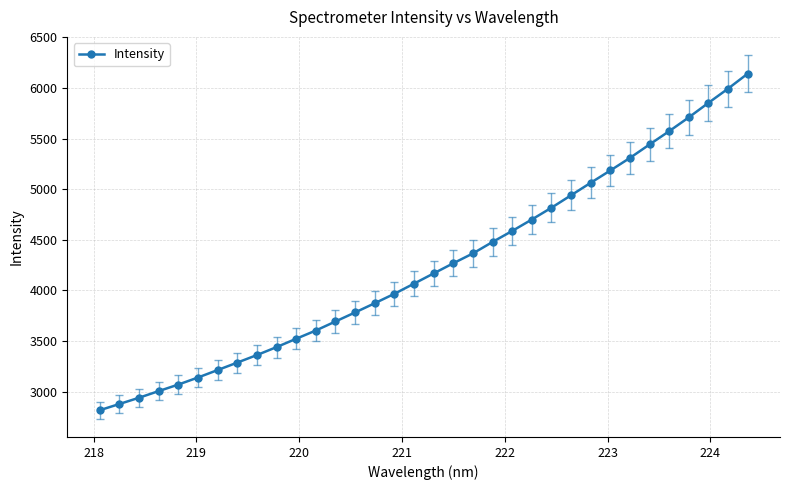

What is the value of the 11th point from the left?

3522.8